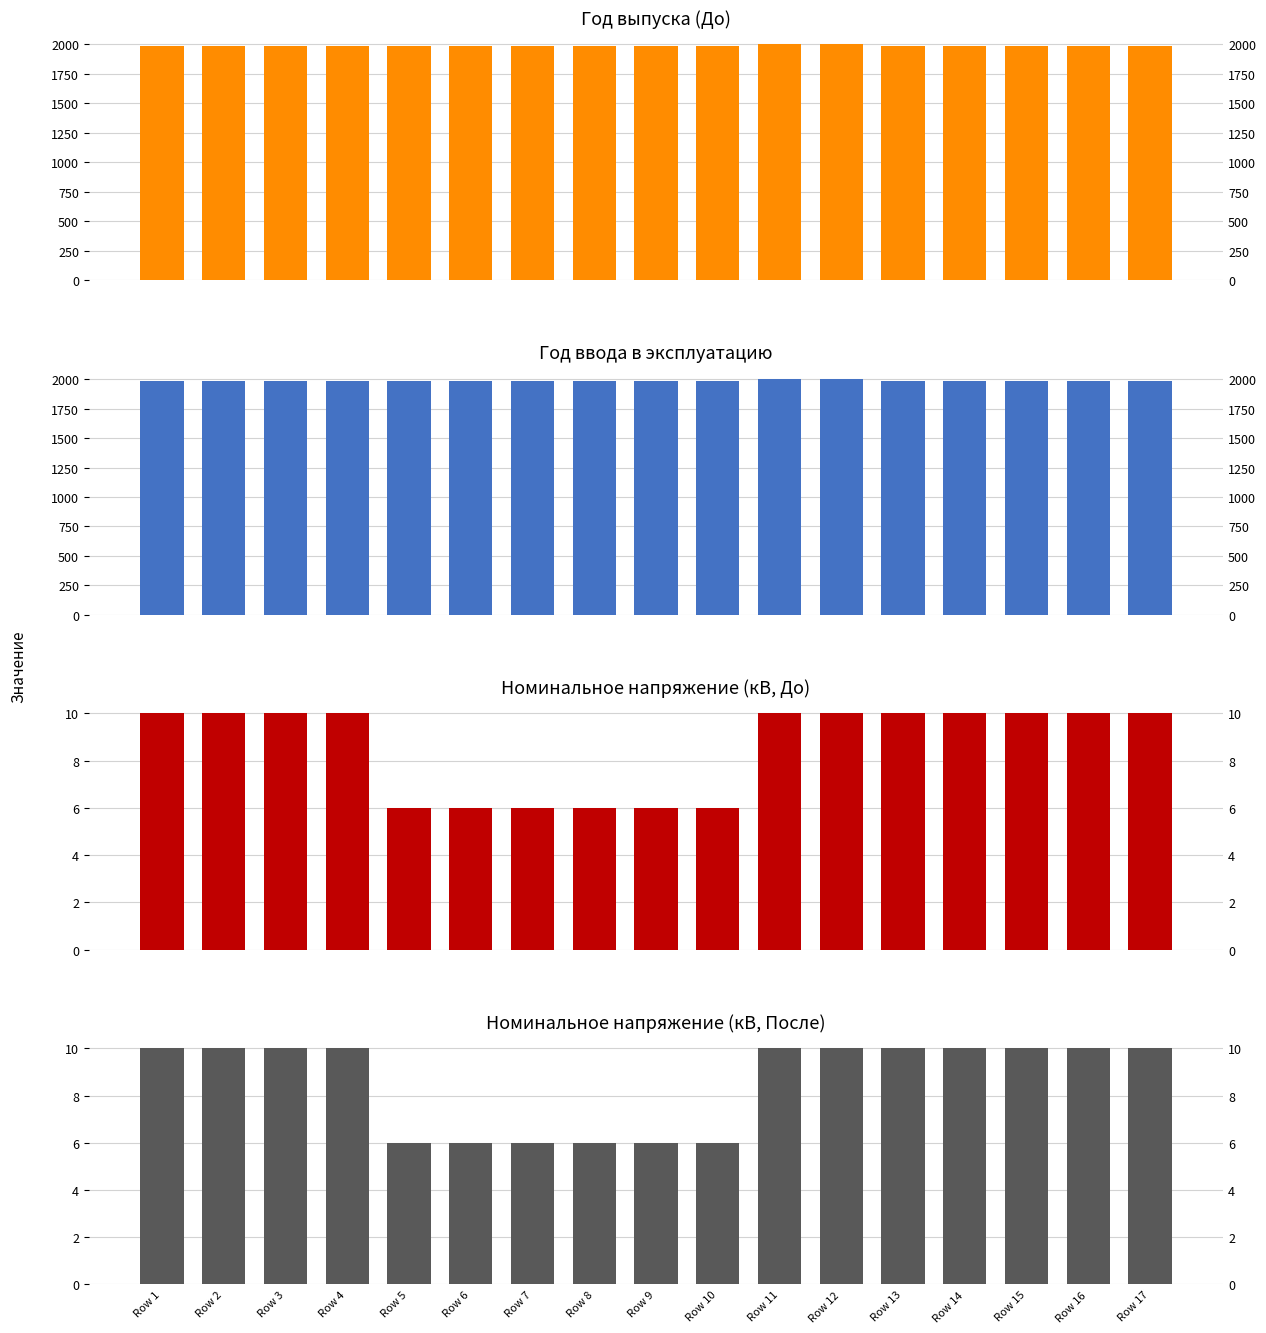

Between Row 10 and Row 3, which is larger?

Row 10